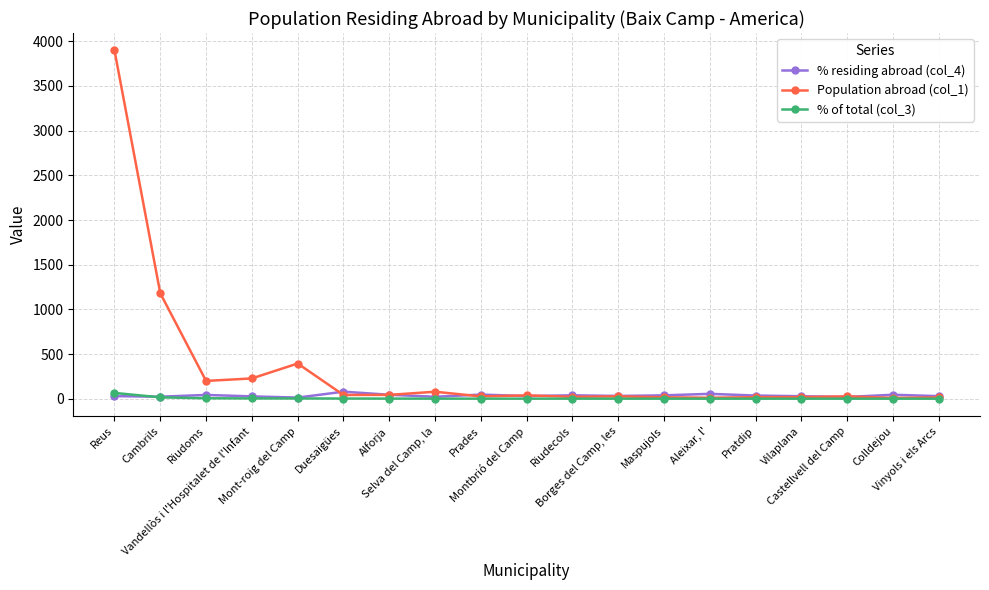

At which category does Population abroad (col_1) reach its first local peak?

Mont-roig del Camp